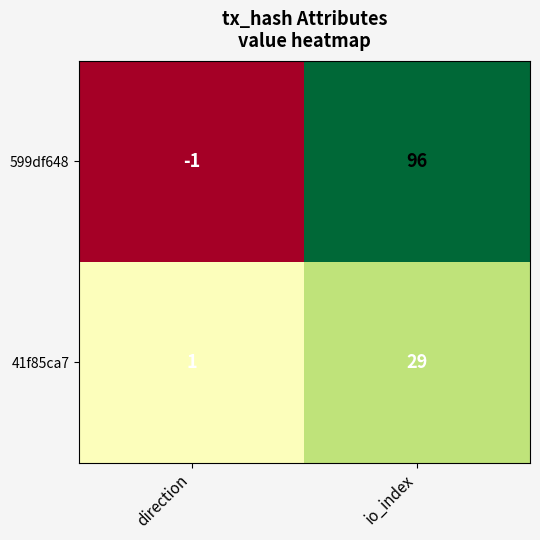

Rank the series at io_index from highest to lowest value.

599df648, 41f85ca7